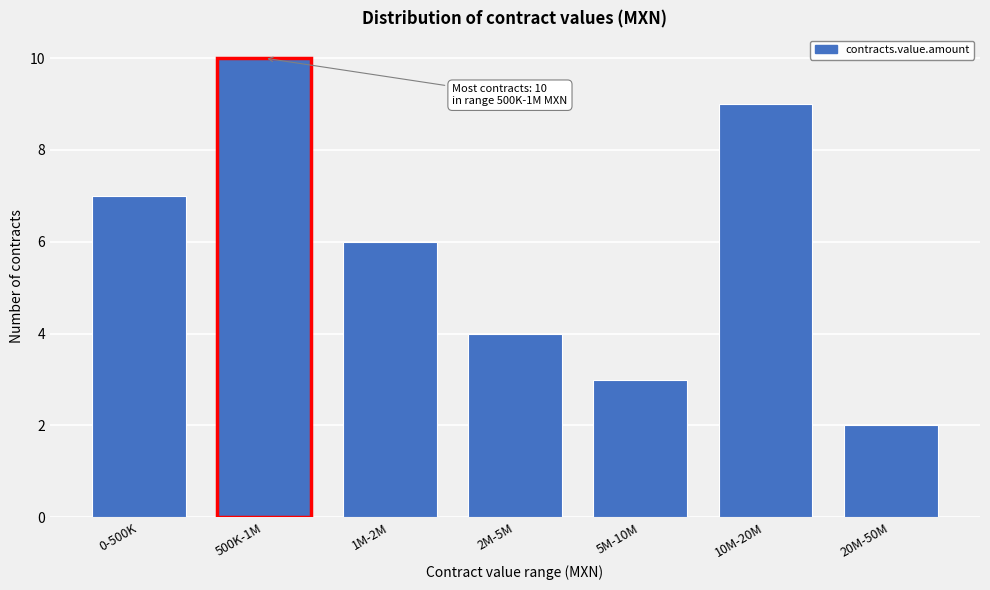

Reading left to right, what are all the values shown in this chart?

0-500K=7	500K-1M=10	1M-2M=6	2M-5M=4	5M-10M=3	10M-20M=9	20M-50M=2